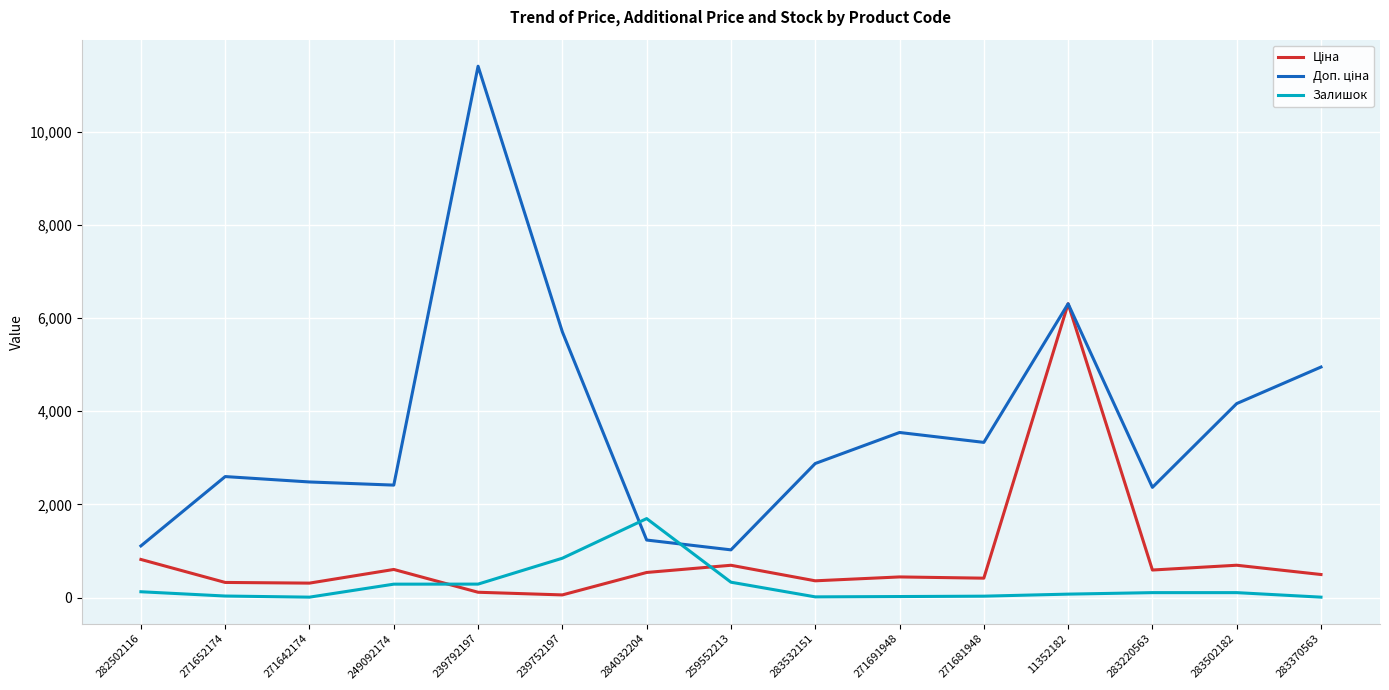

At which category is the sum across all series the highest?

11352182